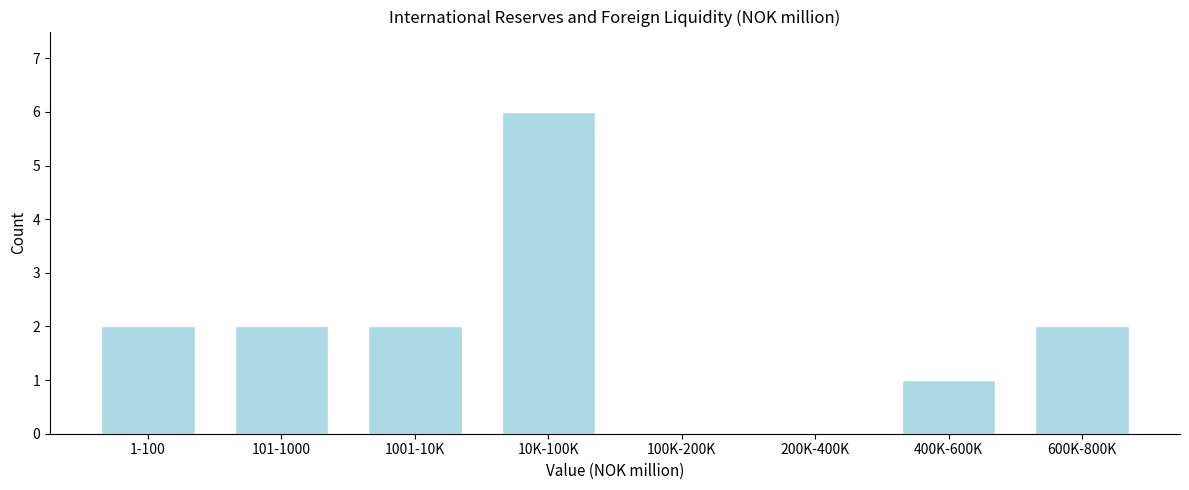

Reading left to right, extract all data points from this chart.

1-100=2	101-1000=2	1001-10K=2	10K-100K=6	100K-200K=0	200K-400K=0	400K-600K=1	600K-800K=2